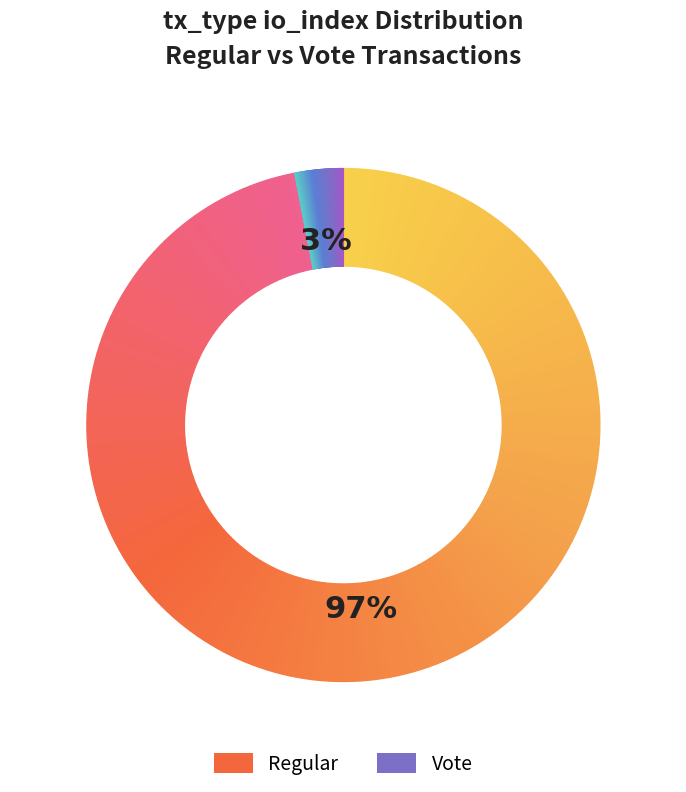

Is Vote (io_index=2) the majority of the pie?

No